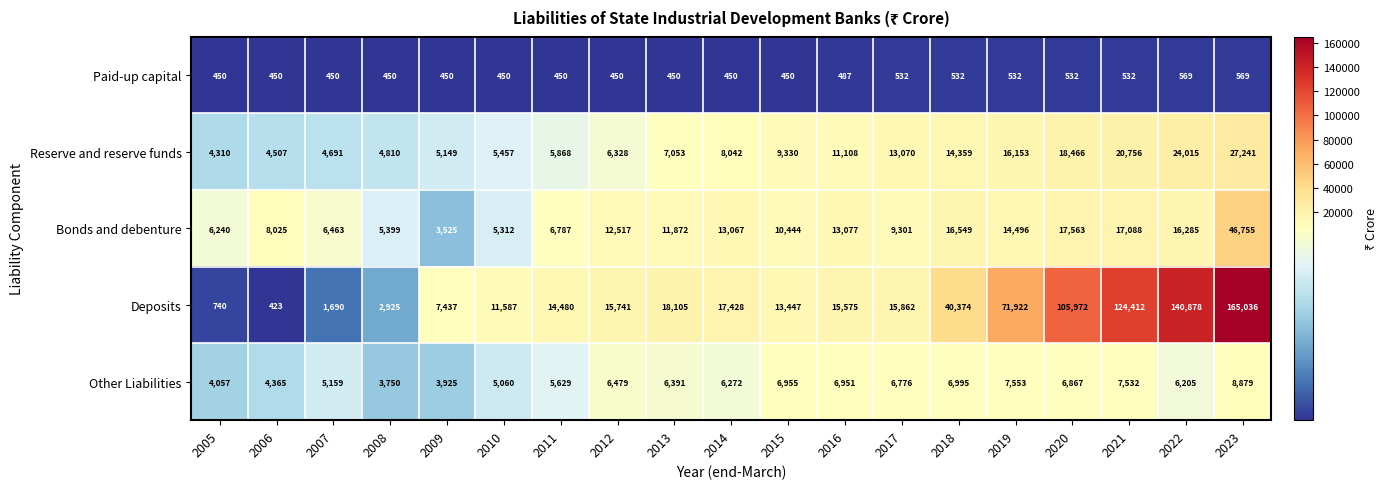

Which series has the largest total across all categories?

Deposits